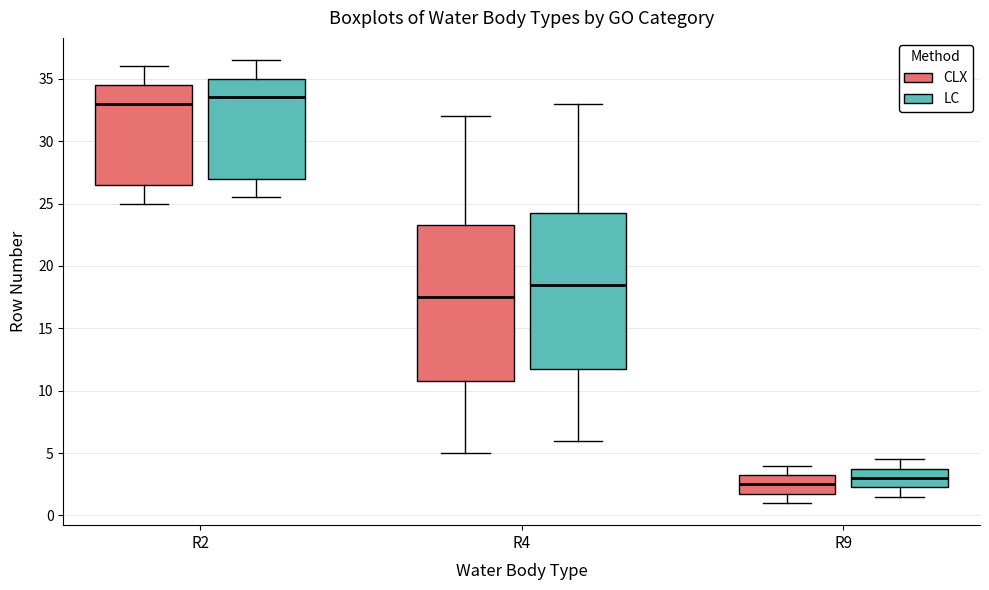

Reading left to right, read every box against the y-axis: the position of its median line, the range the box covers, and the ends of its whiskers. The values are not printed on the chart, so give them approximately, as read against the axis.

R2 (CLX): median 33.0, box 26.5 to 34.5, whiskers 25.0 to 36.0
R2 (LC): median 33.5, box 27.0 to 35.0, whiskers 25.5 to 36.5
R4 (CLX): median 17.5, box 11.0 to 23.5, whiskers 5.0 to 32.0
R4 (LC): median 18.5, box 12.0 to 24.5, whiskers 6.0 to 33.0
R9 (CLX): median 2.5, box 2.0 to 3.5, whiskers 1.0 to 4.0
R9 (LC): median 3.0, box 2.5 to 4.0, whiskers 1.5 to 4.5